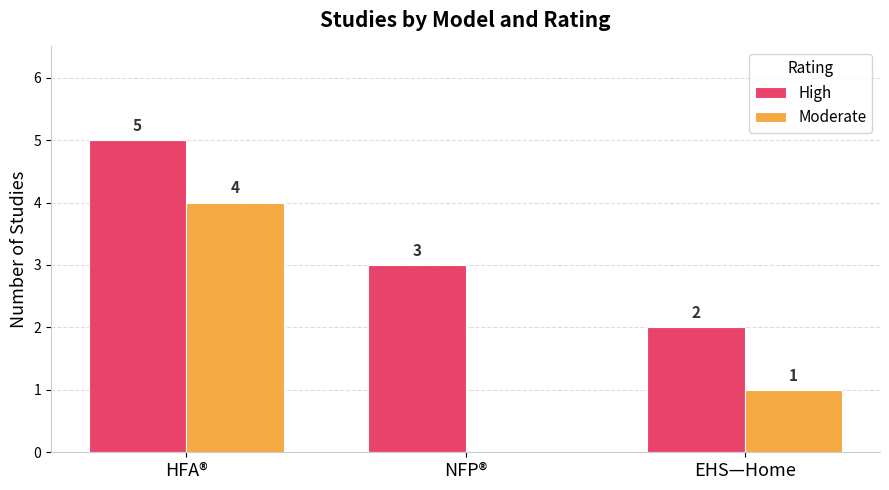

What is the sum of the High values at EHS—Home and HFA®?

7